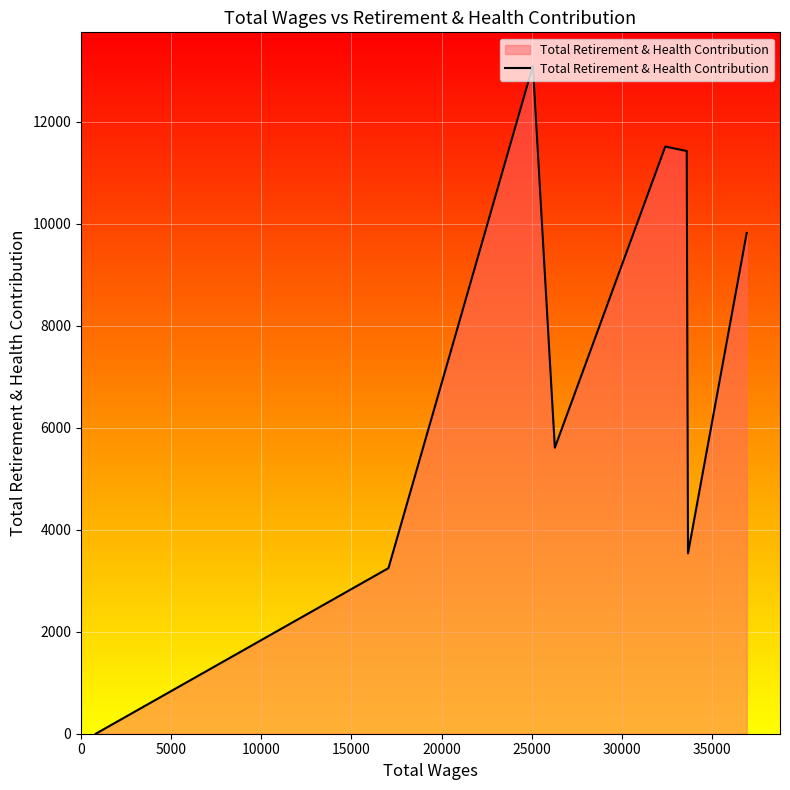

True or false: the data has more than 1 interior local peaks.

True